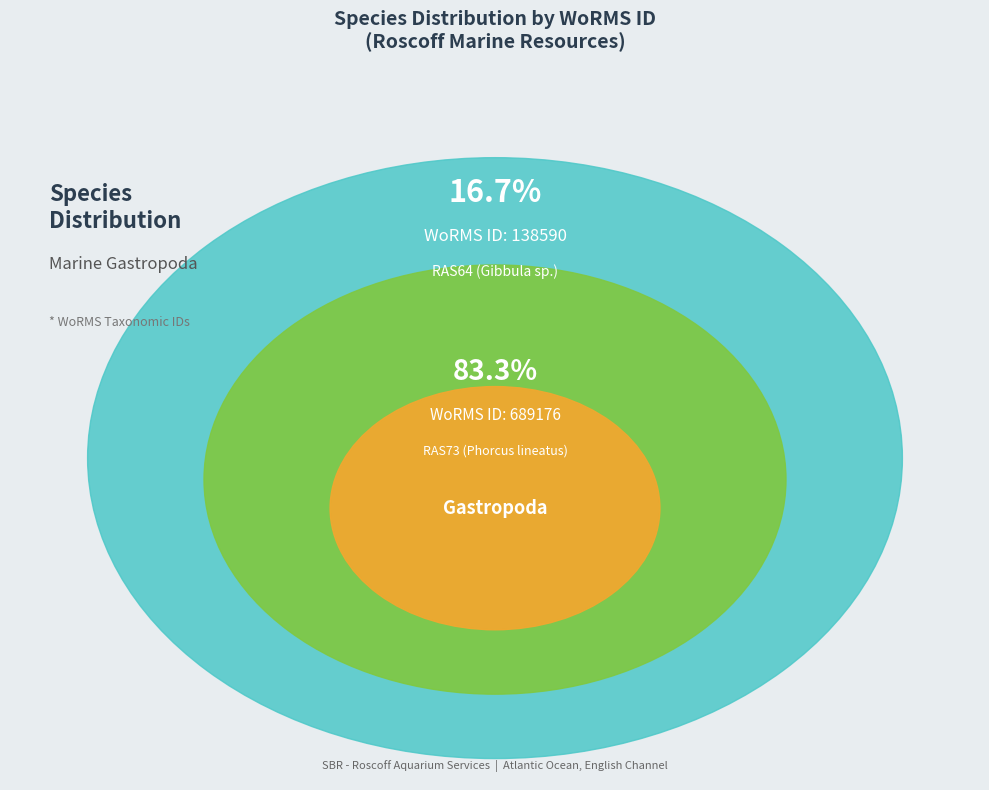

How many segments does this pie chart have?

2